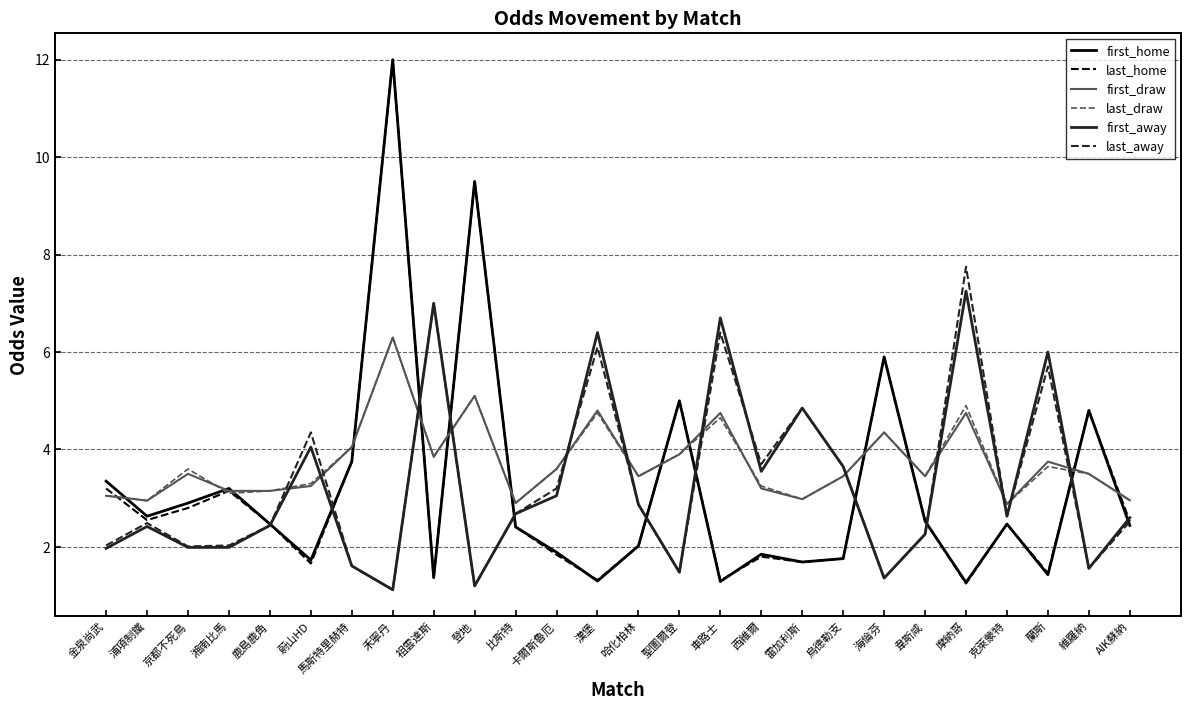

At which category is the sum across all series the highest?

禾寧丹